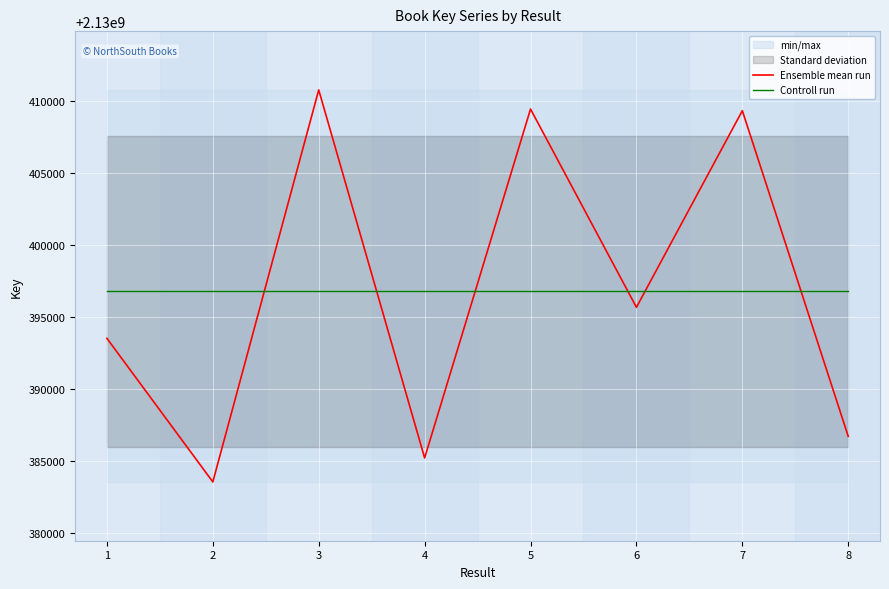

Does the chart display data point markers on the line(s)?

No